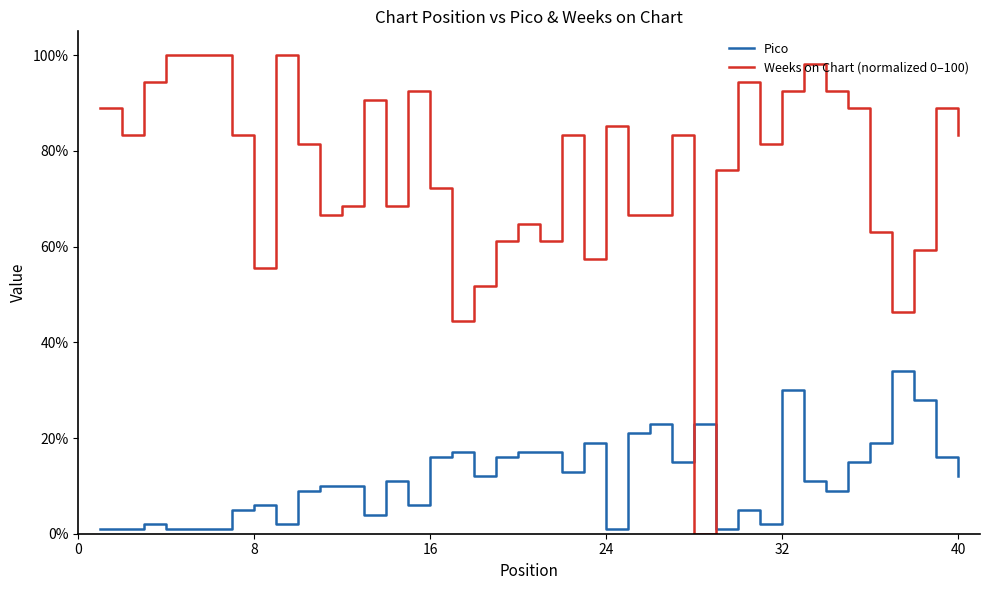

Which series has the largest total across all categories?

Weeks on Chart (normalized 0–100)